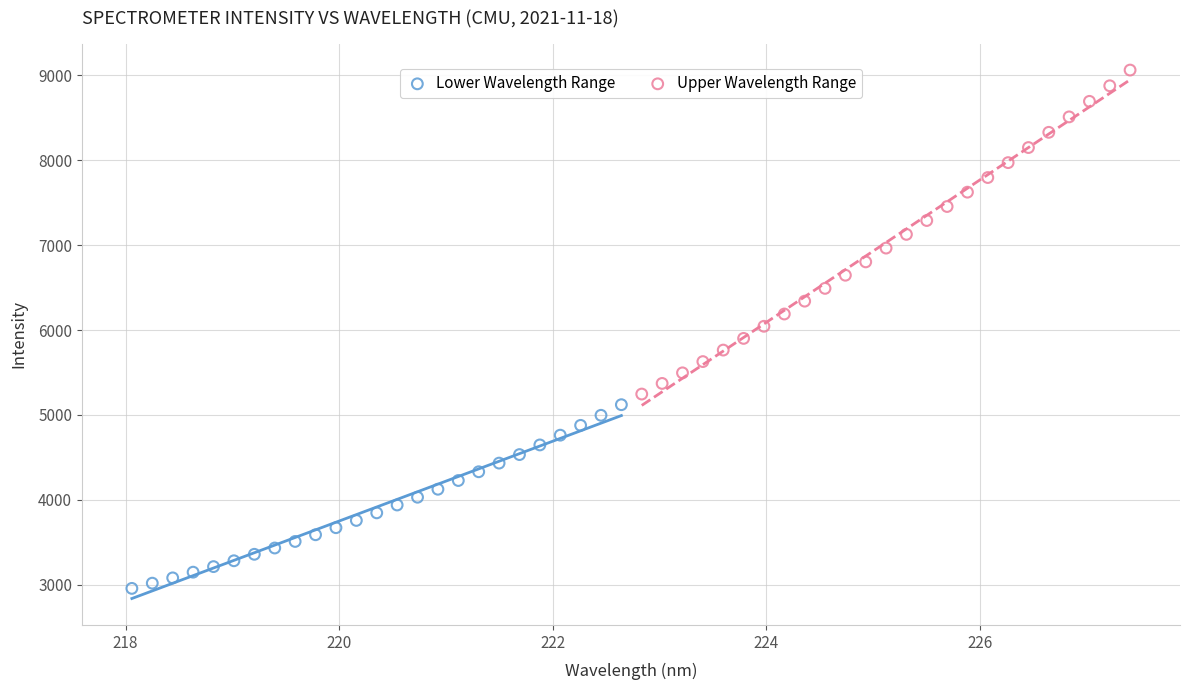

Which series contains the highest Y value?

Upper Wavelength Range